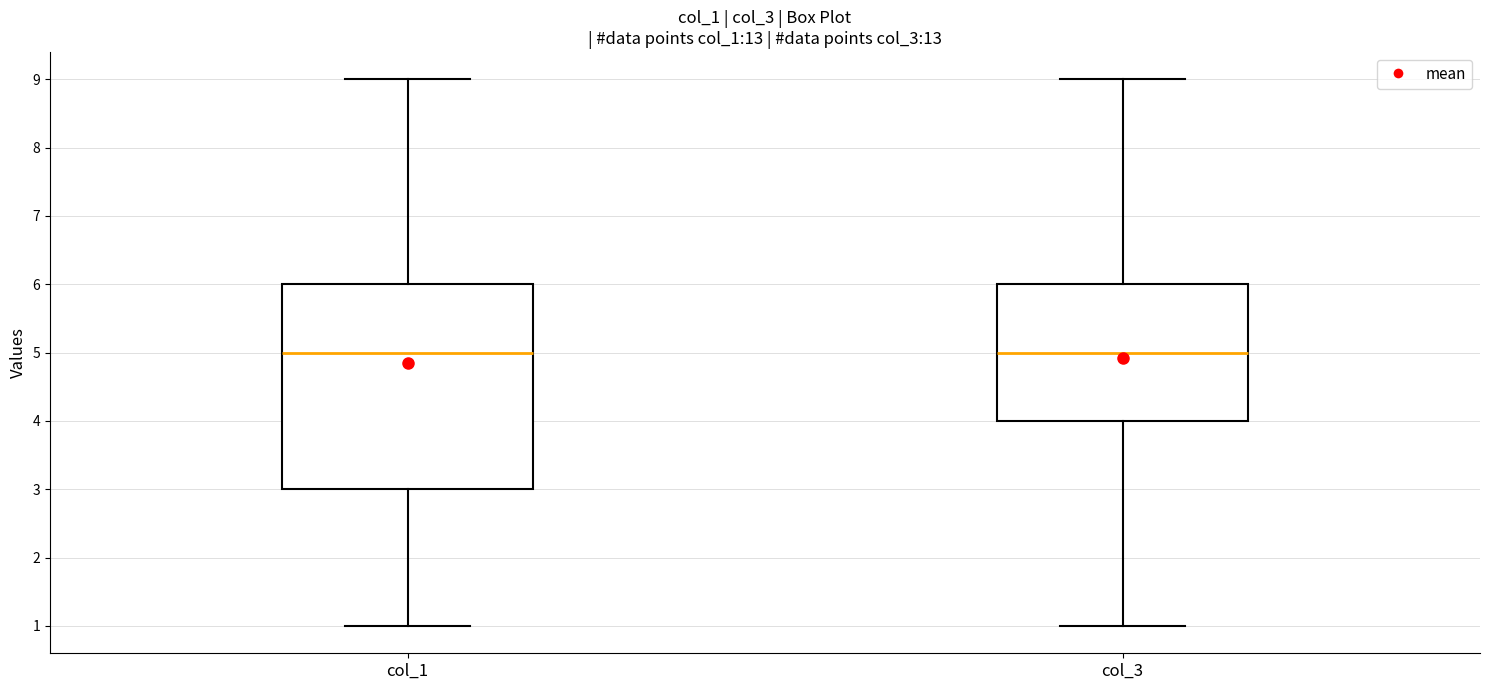

Reading left to right, read every box against the y-axis: the position of its median line, the range the box covers, and the ends of its whiskers. The values are not printed on the chart, so give them approximately, as read against the axis.

col_1: median 5, box 3 to 6, whiskers 1 to 9
col_3: median 5, box 4 to 6, whiskers 1 to 9